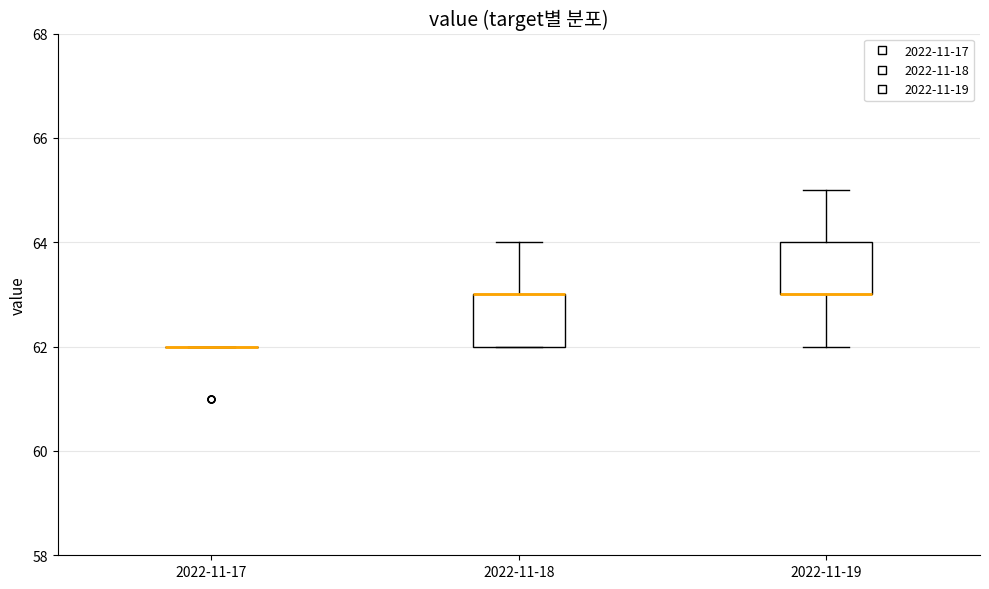

Reading left to right, transcribe this box plot: for each box, give where its median line is, the range the box spans, and where its two whiskers end, as read against the y-axis. The values are not printed on the chart, so give them approximately, as read against the axis.

2022-11-17: box collapsed to a line at 62, whiskers 62 to 62
2022-11-18: median 63 (drawn on the box's upper edge), box 62 to 63, whiskers 62 to 64
2022-11-19: median 63 (drawn on the box's lower edge), box 63 to 64, whiskers 62 to 65